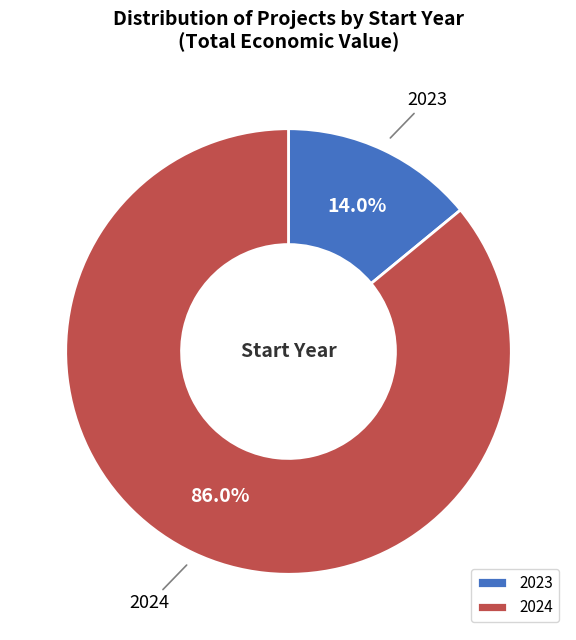

Is 2024 the majority of the pie?

Yes